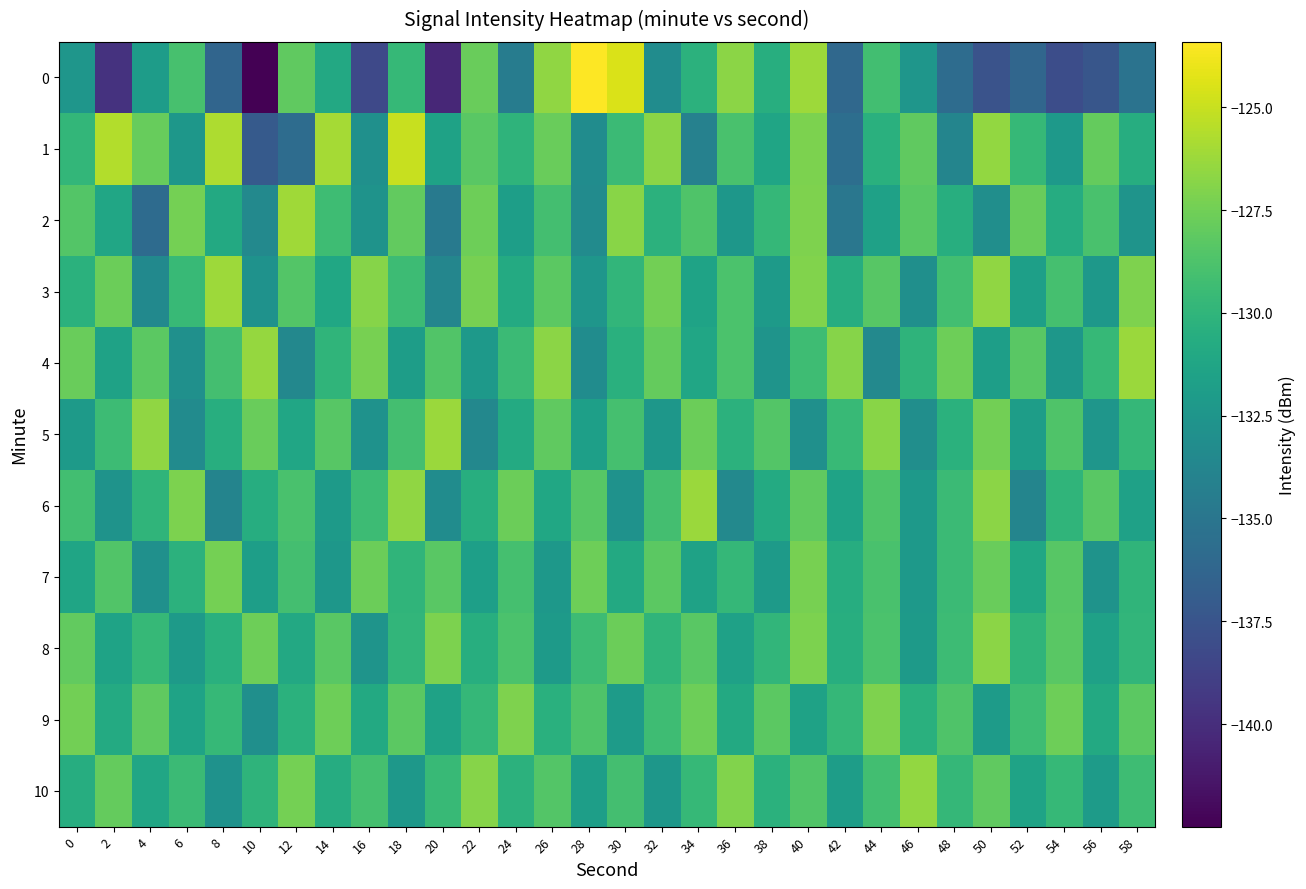

Which series has the largest total across all categories?

9